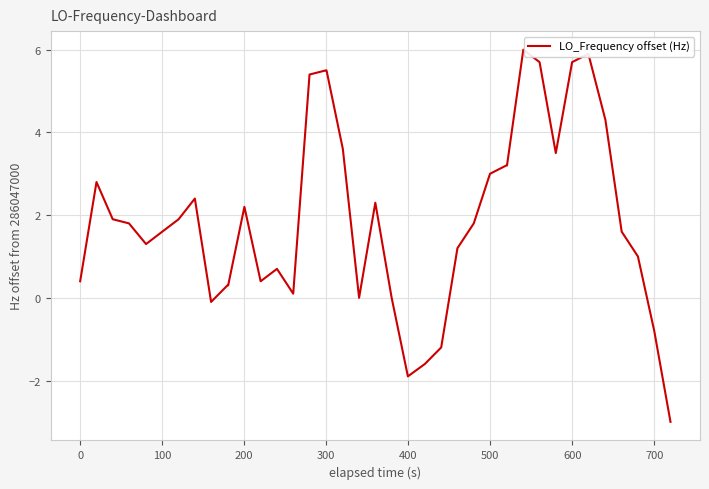

What is the maximum value shown in the chart?

6.0